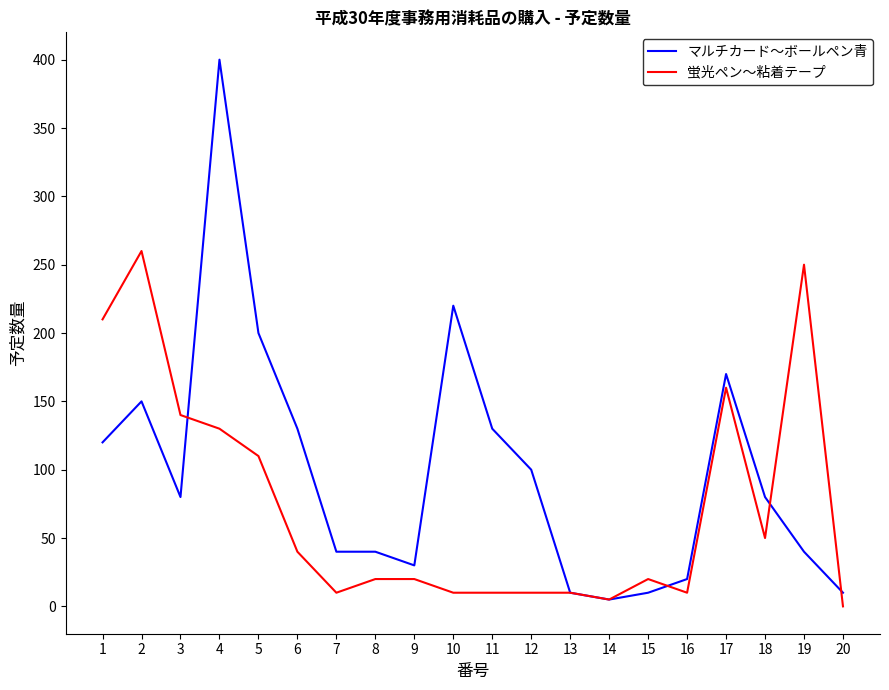

What value does the 蛍光ペン〜粘着テープ series have at 3, to the nearest 5?

140